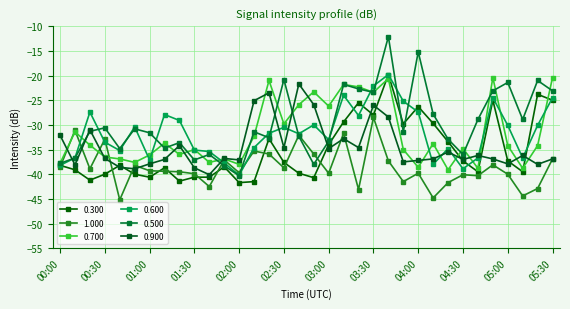

Does the chart have visible grid lines?

Yes